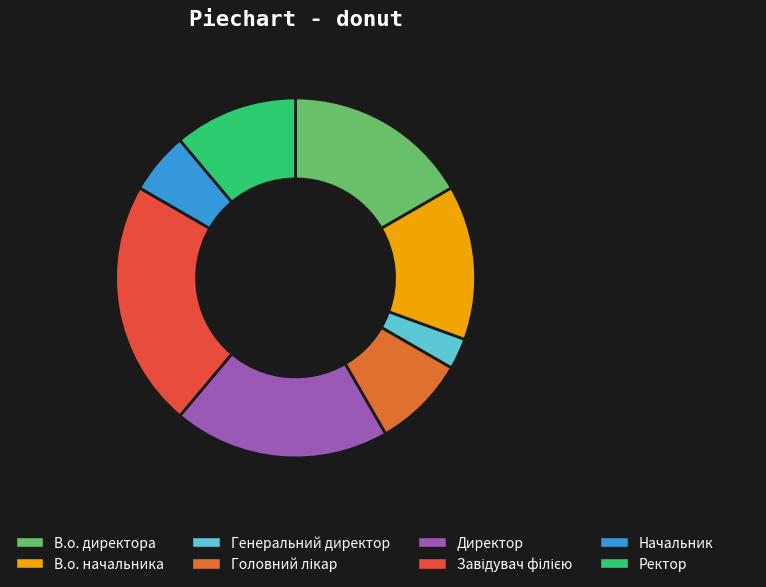

What portion of the pie excludes Директор?

80.6%